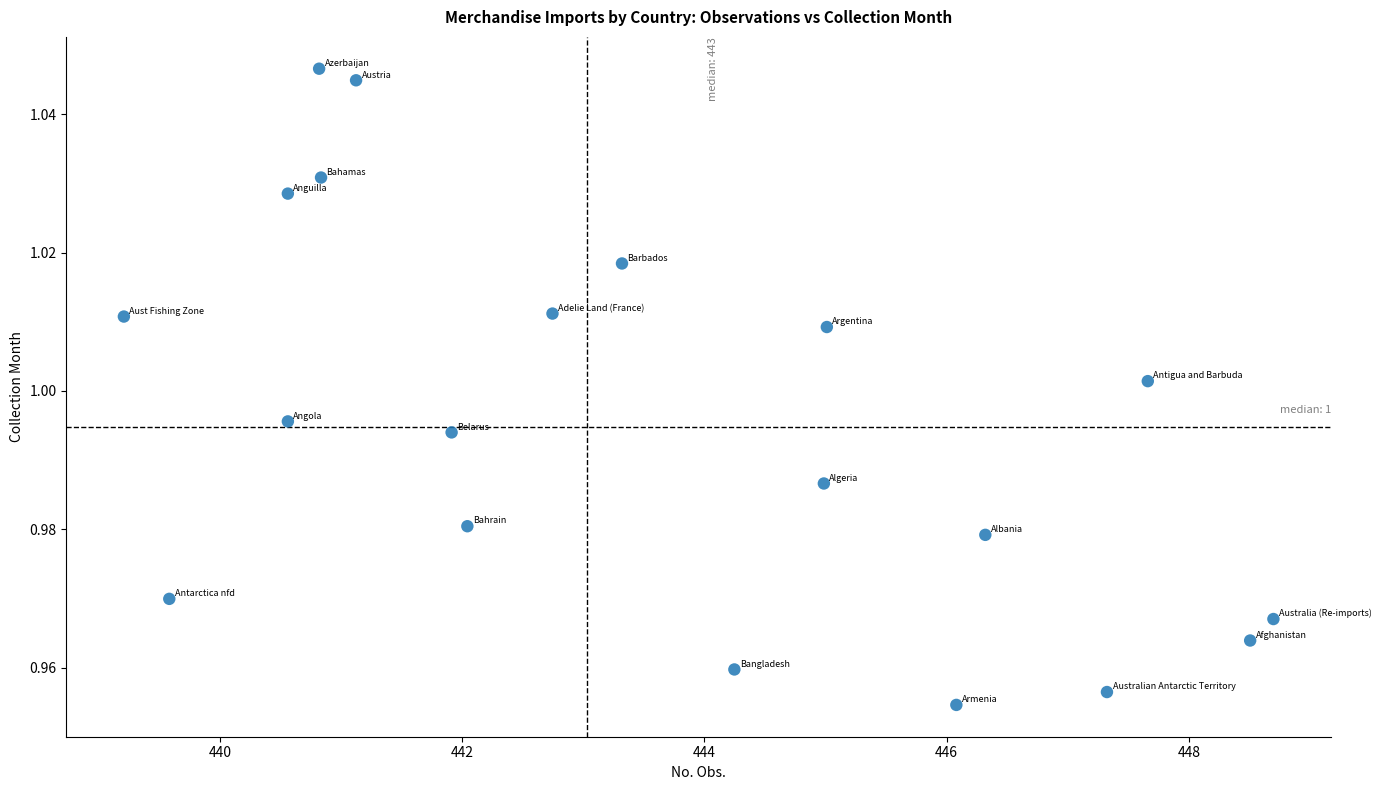

What is the range of X values (max minus min)?

9.5